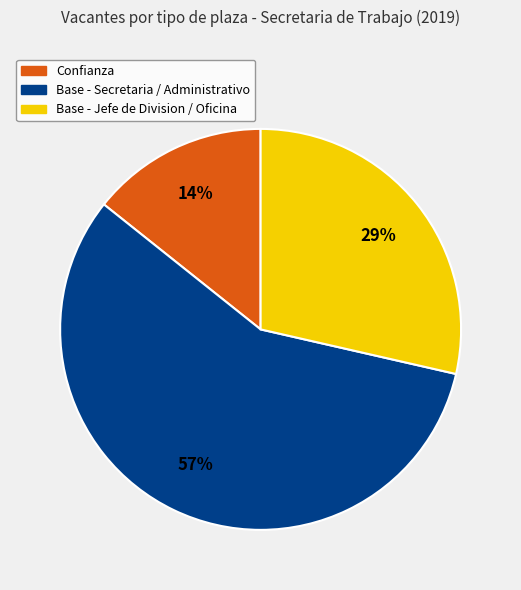

To the nearest percent, what is the difference between the largest and smallest slice percentages?

43%